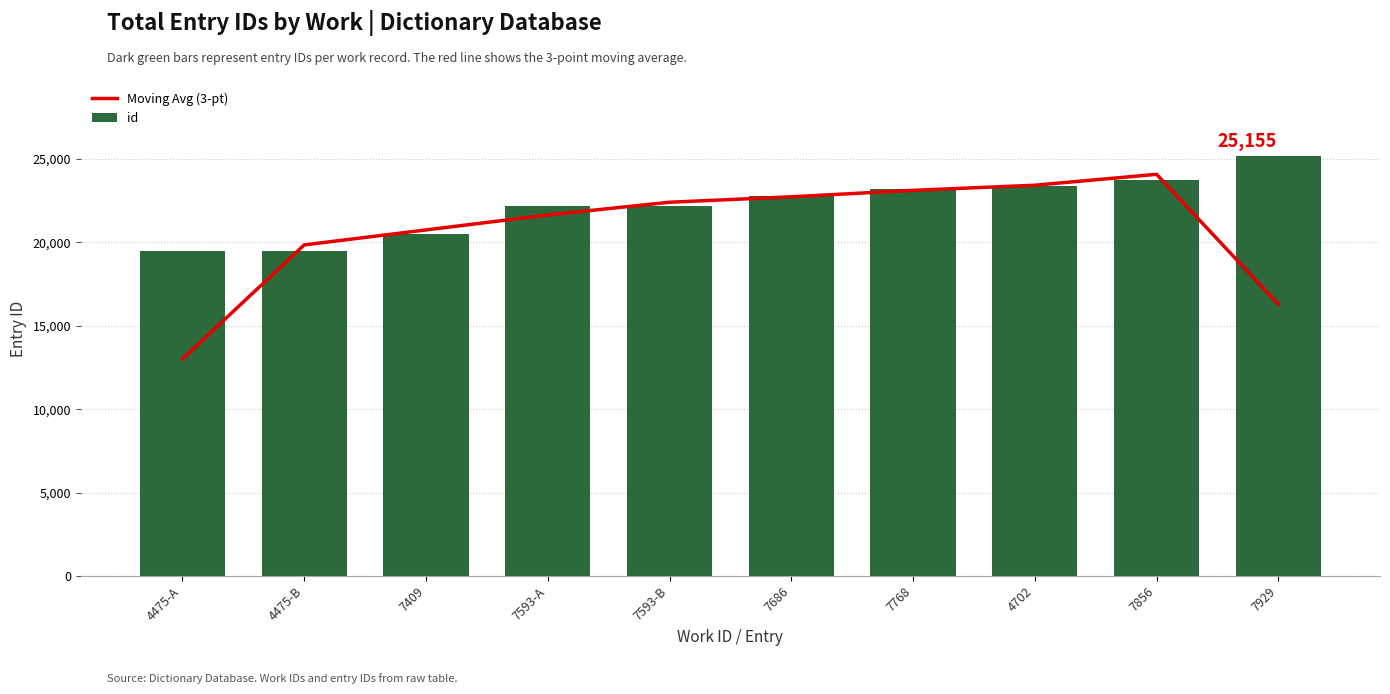

Reading left to right, extract all data points from this chart.

Moving Avg (3-pt): 13008.3	19851.7	20750.3	21649.3	22410.3	22737.7	23125.0	23431.0	24086.0	16295.3
id: 19512.0	19513.0	20530.0	22208.0	22210.0	22813.0	23190.0	23372.0	23731.0	25155.0